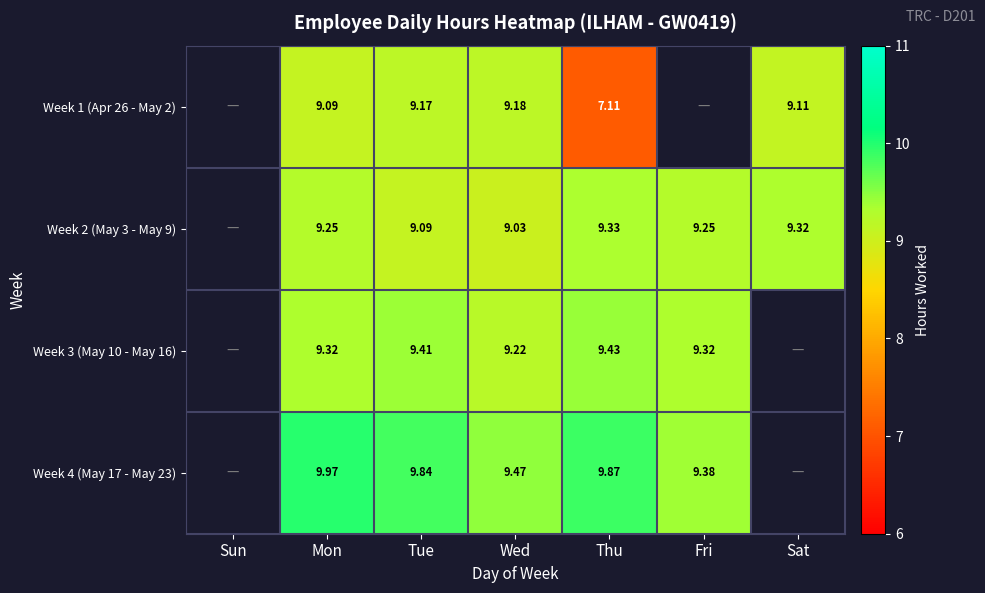

At which category is the sum across all series the highest?

Mon